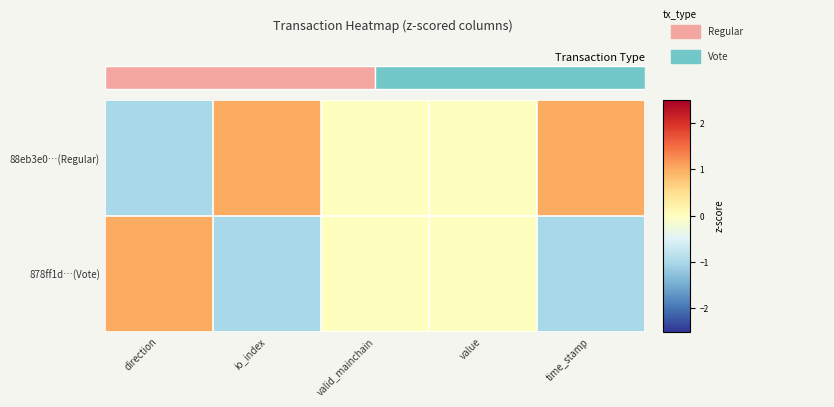

List the series in order of their peak value, highest first.

88eb3e0…(Regular), 878ff1d…(Vote)